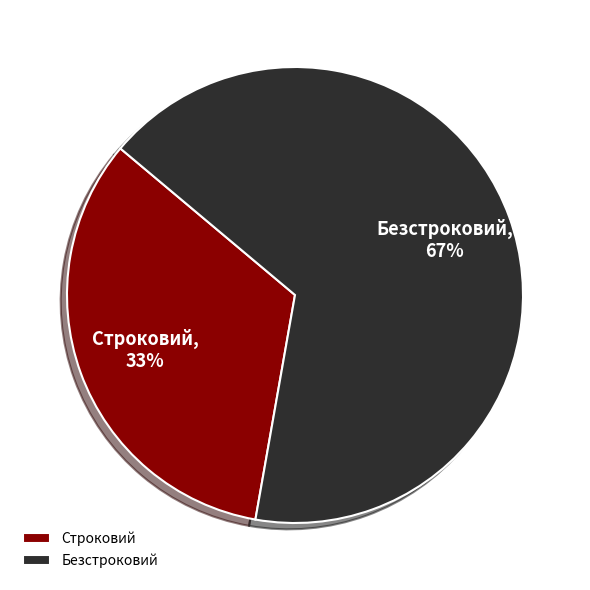

To the nearest percent, what is the combined percentage of Безстроковий and Строковий?

100%